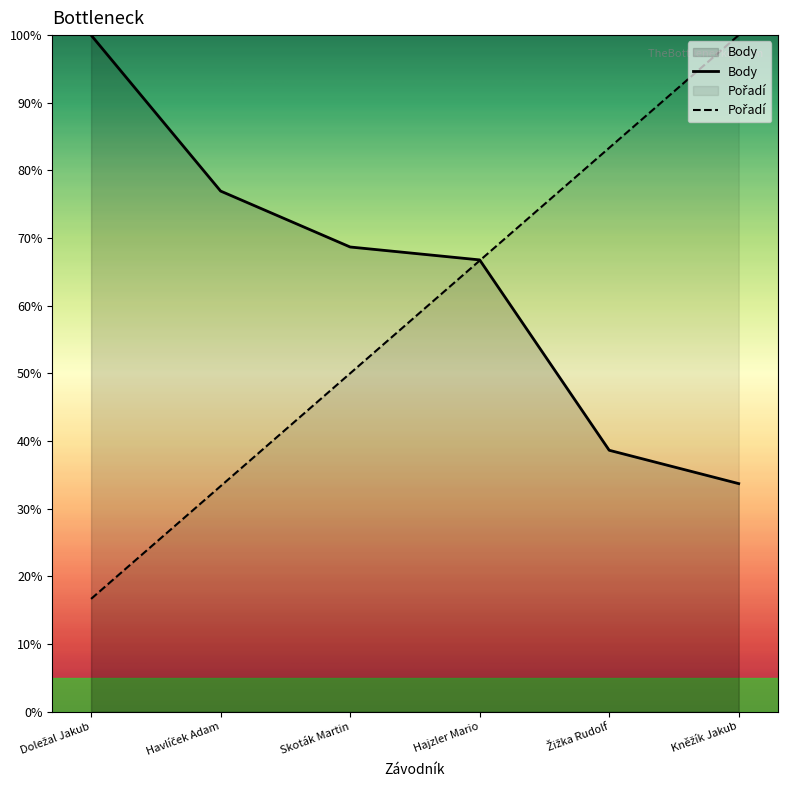

Which label corresponds to the largest value in the chart?

Doležal Jakub